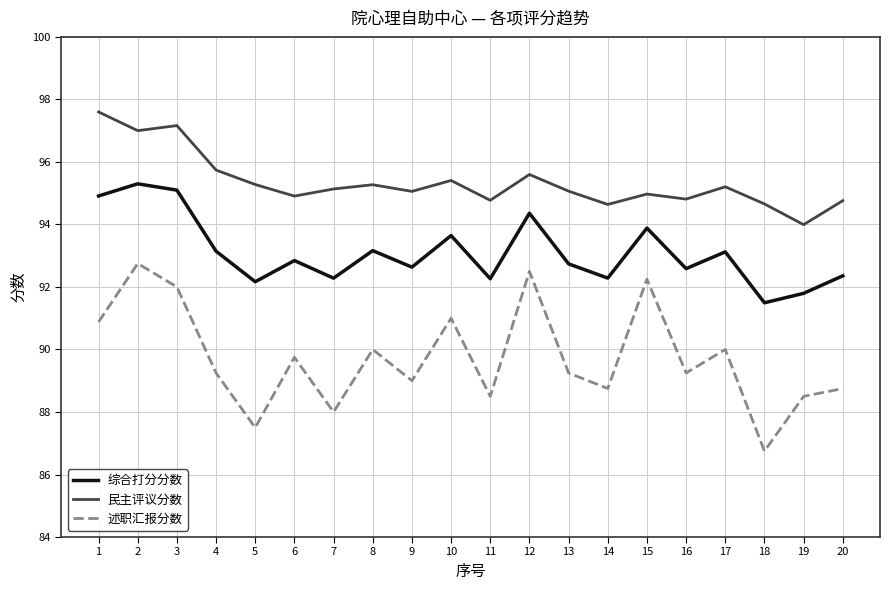

True or false: 述职汇报分数 and 民主评议分数 cross at least once.

False